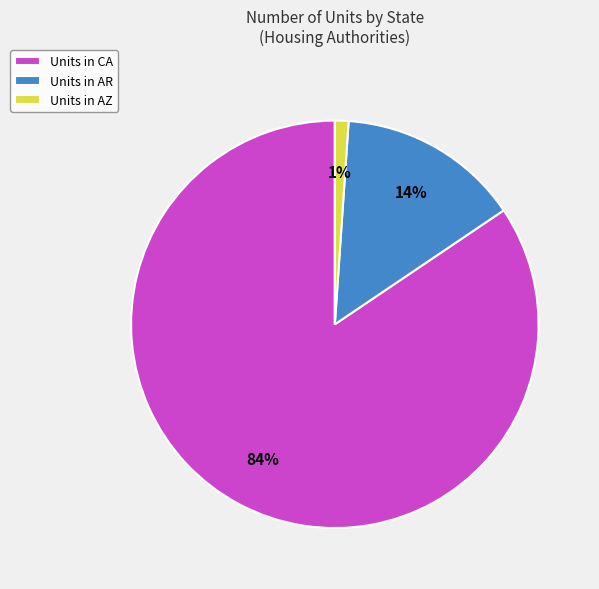

The Units in AZ slice represents 11% of the pie. True or false?

False